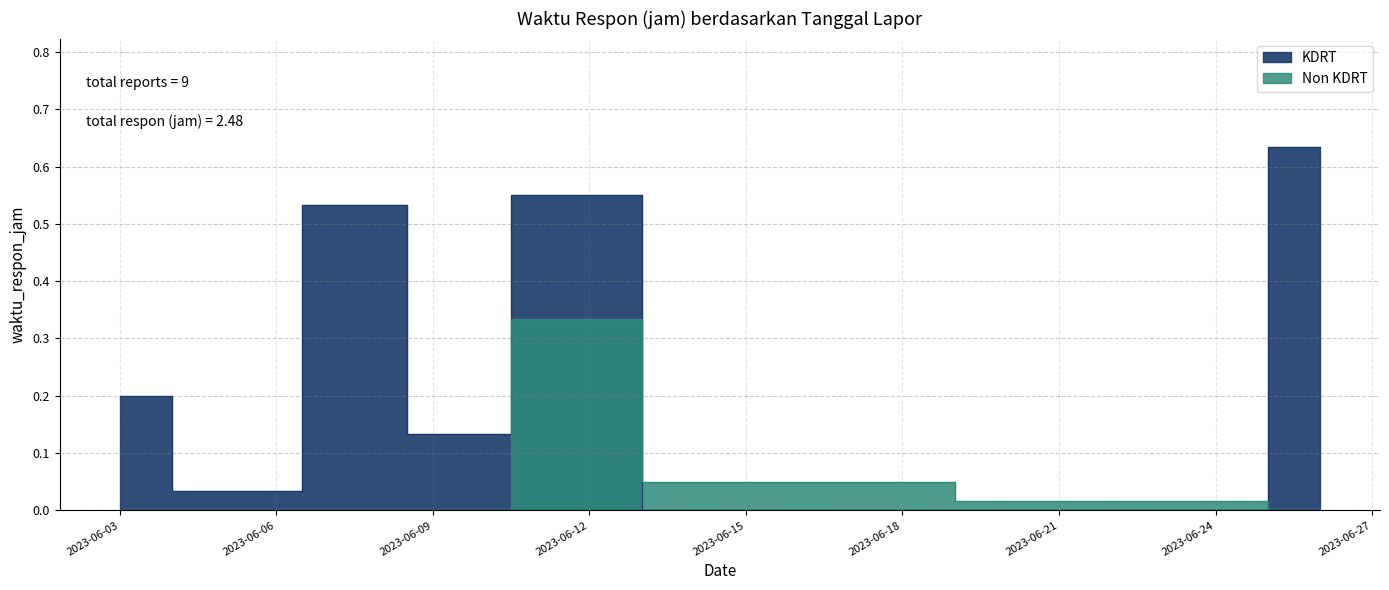

True or false: the data shows 0.2 at 2023-06-03.

True